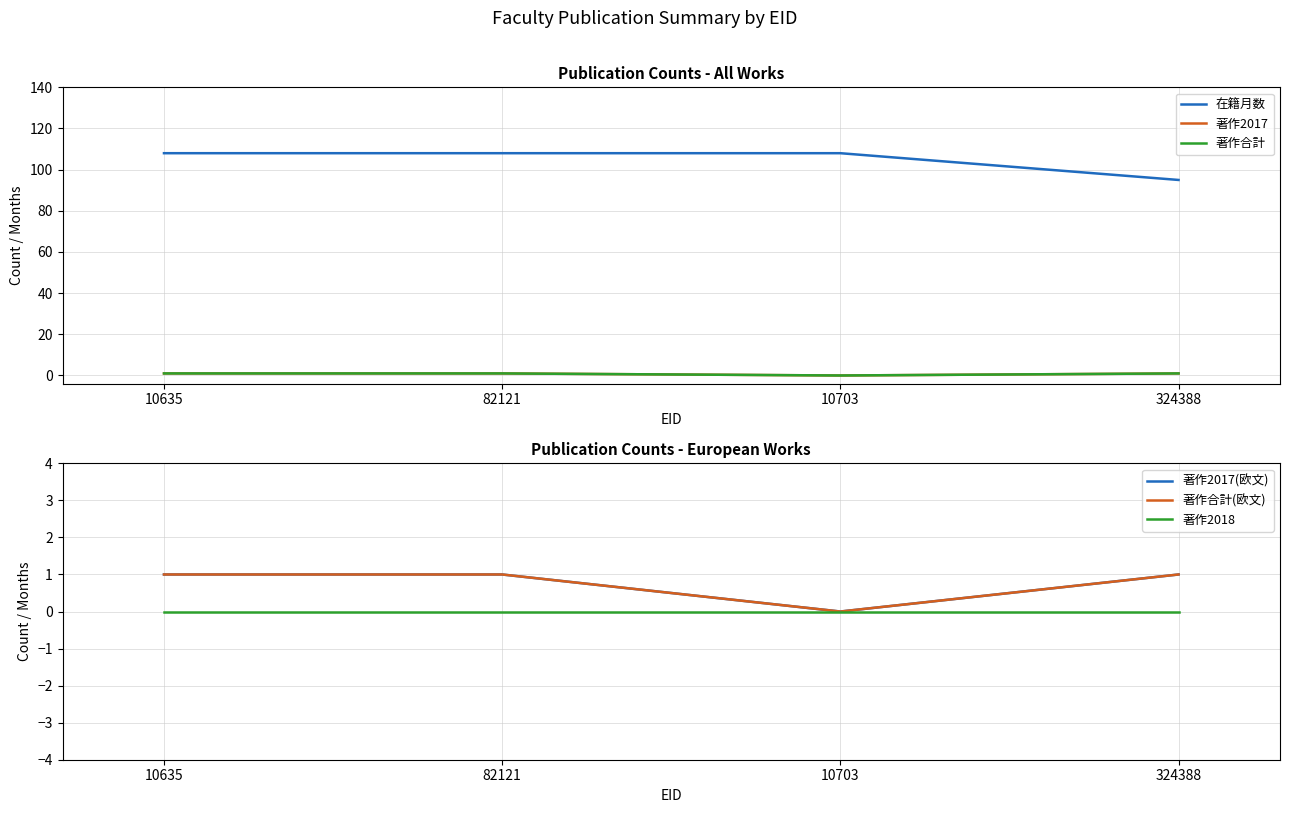

What is the sum of all 著作2017 values?

3